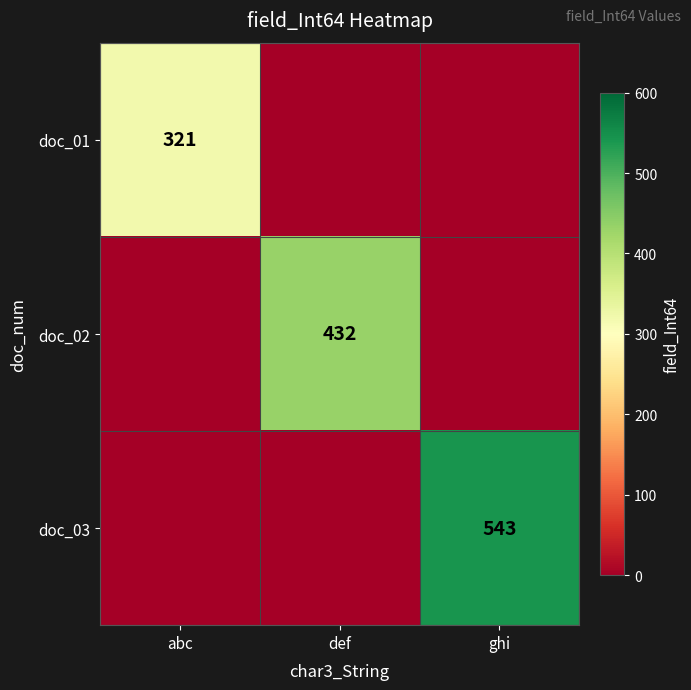

Rank the series at ghi from lowest to highest value.

doc_01, doc_02, doc_03